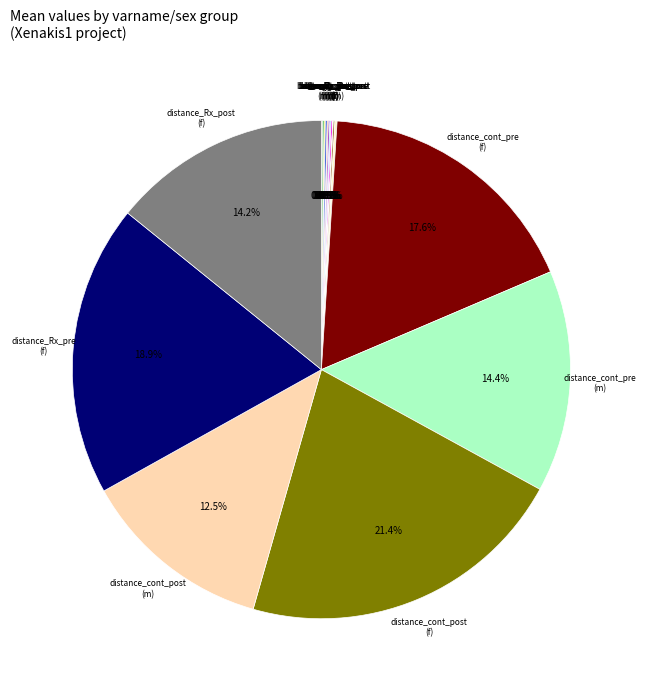

Does any single category account for the majority?

No